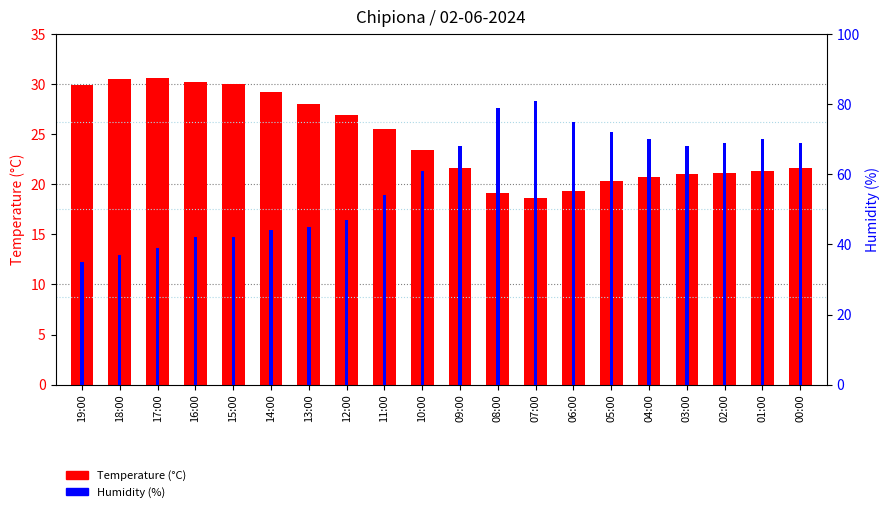

What is the sum of the Temperature (°C) values at 02:00 and 07:00?

39.7